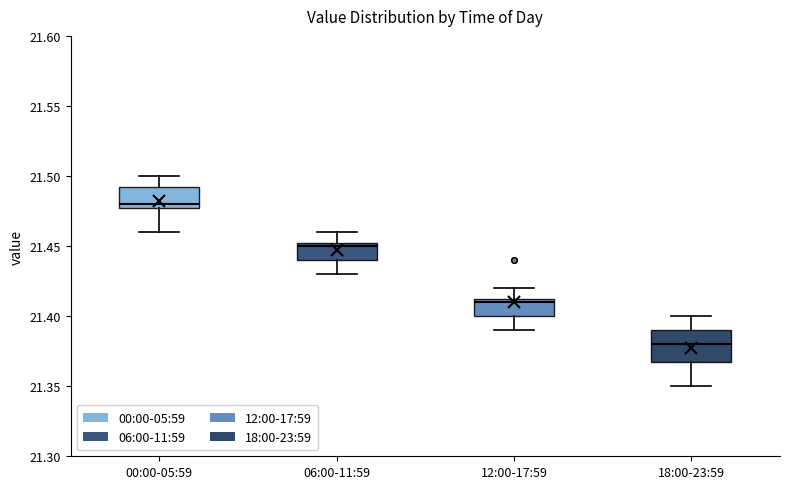

Comparing the boxes themselves (not the whiskers), which one is the tallest?

18:00-23:59